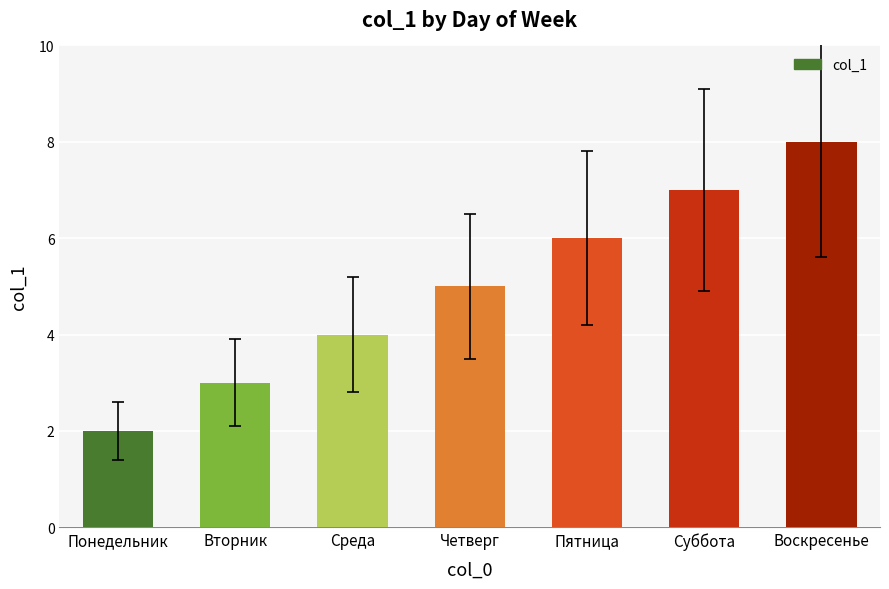

Count the number of data series in this chart.

1